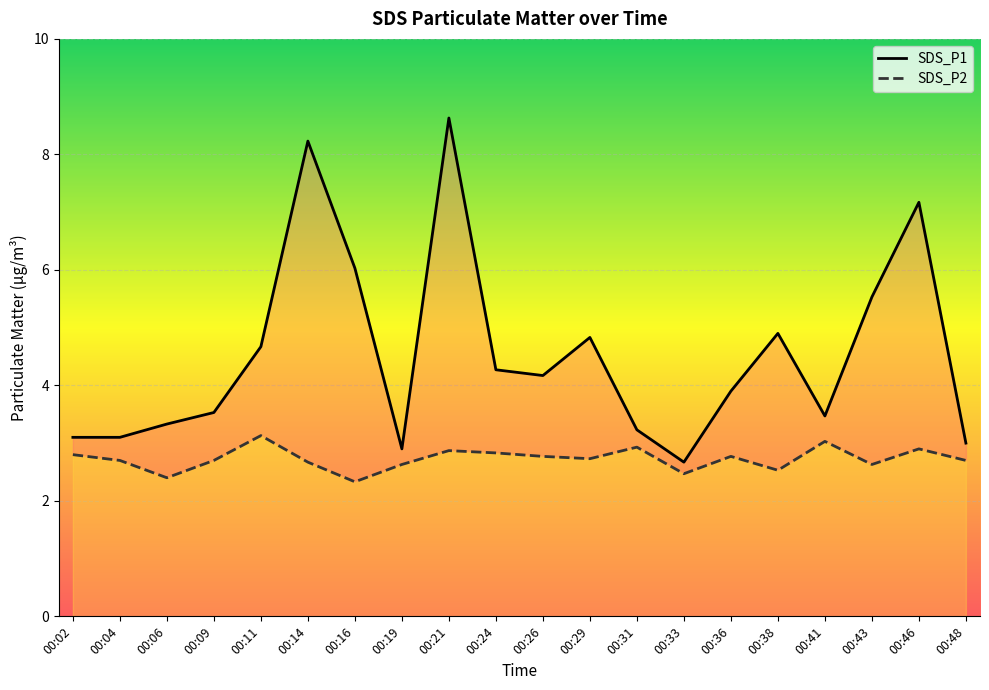

Reading left to right, extract all data points from this chart.

SDS_P1: 00:02=3.1	00:04=3.1	00:06=3.3	00:09=3.5	00:11=4.7	00:14=8.2	00:16=6.0	00:19=2.9	00:21=8.6	00:24=4.3	00:26=4.2	00:29=4.8	00:31=3.2	00:33=2.7	00:36=3.9	00:38=4.9	00:41=3.5	00:43=5.5	00:46=7.2	00:48=3.0
SDS_P2: 00:02=2.8	00:04=2.7	00:06=2.4	00:09=2.7	00:11=3.1	00:14=2.7	00:16=2.3	00:19=2.6	00:21=2.9	00:24=2.8	00:26=2.8	00:29=2.7	00:31=2.9	00:33=2.5	00:36=2.8	00:38=2.5	00:41=3.0	00:43=2.6	00:46=2.9	00:48=2.7